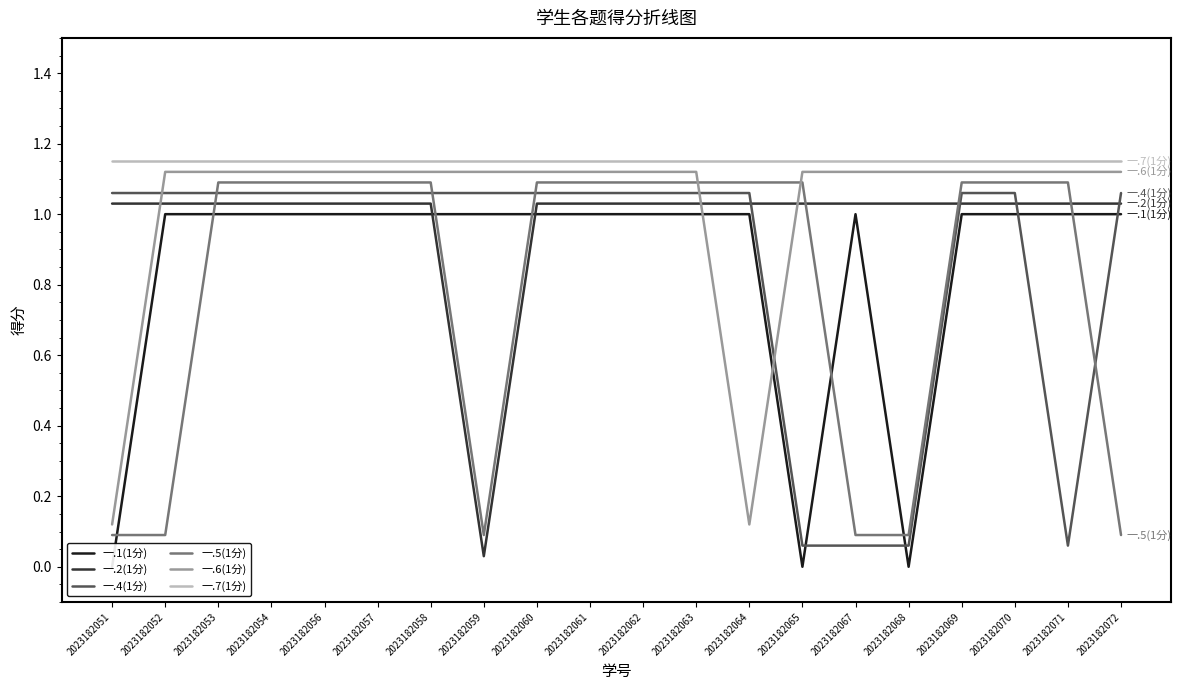

Where does the 一.6(1分) series first go above 1?

2023182052